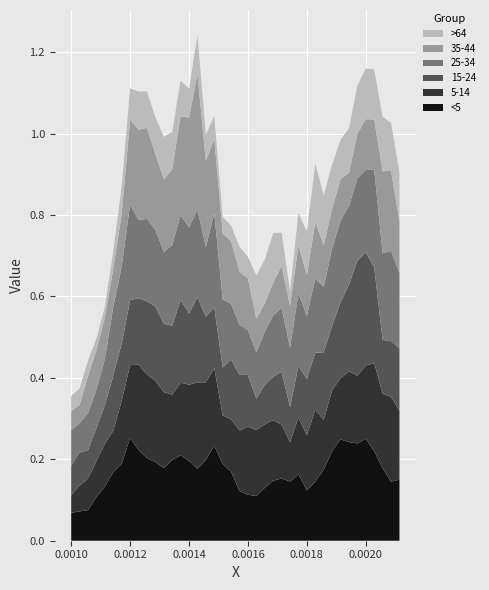

Reading left to right, extract all data points from this chart.

<5: 0.001=0.1	0.0010285714=0.1	0.0010571429=0.1	0.0010857143=0.1	0.001114286=0.1	0.001142857=0.2	0.001171429=0.2	0.0012=0.3	0.001228571=0.2	0.001257143=0.2	0.001285714=0.2	0.001314286=0.2	0.001342857=0.2	0.001371429=0.2	0.0014=0.2	0.001428571=0.2	0.001457143=0.2	0.001485714=0.2	0.001514286=0.2	0.001542857=0.2	0.001571429=0.1	0.0016=0.1	0.001628571=0.1	0.001657143=0.1	0.001685714=0.1	0.001714286=0.2	0.001742857=0.1	0.001771429=0.2	0.0018=0.1	0.001828571=0.1	0.001857143=0.2	0.001885714=0.2	0.001914286=0.2	0.001942857=0.2	0.001971429=0.2	0.002=0.3	0.00202857=0.2	0.00205714=0.2	0.00208571=0.1	0.00211429=0.1
5-14: 0.001=0.0	0.0010285714=0.1	0.0010571429=0.1	0.0010857143=0.1	0.001114286=0.1	0.001142857=0.1	0.001171429=0.2	0.0012=0.2	0.001228571=0.2	0.001257143=0.2	0.001285714=0.2	0.001314286=0.2	0.001342857=0.2	0.001371429=0.2	0.0014=0.2	0.001428571=0.2	0.001457143=0.2	0.001485714=0.2	0.001514286=0.1	0.001542857=0.1	0.001571429=0.1	0.0016=0.2	0.001628571=0.2	0.001657143=0.2	0.001685714=0.1	0.001714286=0.1	0.001742857=0.1	0.001771429=0.1	0.0018=0.1	0.001828571=0.2	0.001857143=0.1	0.001885714=0.1	0.001914286=0.2	0.001942857=0.2	0.001971429=0.2	0.002=0.2	0.00202857=0.2	0.00205714=0.2	0.00208571=0.2	0.00211429=0.2
15-24: 0.001=0.1	0.0010285714=0.1	0.0010571429=0.1	0.0010857143=0.1	0.001114286=0.1	0.001142857=0.1	0.001171429=0.1	0.0012=0.2	0.001228571=0.2	0.001257143=0.2	0.001285714=0.2	0.001314286=0.2	0.001342857=0.2	0.001371429=0.2	0.0014=0.2	0.001428571=0.2	0.001457143=0.2	0.001485714=0.1	0.001514286=0.1	0.001542857=0.1	0.001571429=0.1	0.0016=0.1	0.001628571=0.1	0.001657143=0.1	0.001685714=0.1	0.001714286=0.1	0.001742857=0.1	0.001771429=0.1	0.0018=0.1	0.001828571=0.1	0.001857143=0.2	0.001885714=0.2	0.001914286=0.2	0.001942857=0.2	0.001971429=0.3	0.002=0.3	0.00202857=0.2	0.00205714=0.1	0.00208571=0.1	0.00211429=0.2
25-34: 0.001=0.1	0.0010285714=0.1	0.0010571429=0.1	0.0010857143=0.1	0.001114286=0.1	0.001142857=0.2	0.001171429=0.2	0.0012=0.2	0.001228571=0.2	0.001257143=0.2	0.001285714=0.2	0.001314286=0.2	0.001342857=0.2	0.001371429=0.2	0.0014=0.2	0.001428571=0.2	0.001457143=0.2	0.001485714=0.2	0.001514286=0.2	0.001542857=0.1	0.001571429=0.1	0.0016=0.1	0.001628571=0.1	0.001657143=0.1	0.001685714=0.2	0.001714286=0.2	0.001742857=0.1	0.001771429=0.2	0.0018=0.2	0.001828571=0.2	0.001857143=0.2	0.001885714=0.2	0.001914286=0.2	0.001942857=0.2	0.001971429=0.2	0.002=0.2	0.00202857=0.2	0.00205714=0.2	0.00208571=0.2	0.00211429=0.2
35-44: 0.001=0.0	0.0010285714=0.0	0.0010571429=0.1	0.0010857143=0.1	0.001114286=0.1	0.001142857=0.1	0.001171429=0.1	0.0012=0.2	0.001228571=0.2	0.001257143=0.2	0.001285714=0.2	0.001314286=0.2	0.001342857=0.2	0.001371429=0.2	0.0014=0.3	0.001428571=0.3	0.001457143=0.2	0.001485714=0.2	0.001514286=0.2	0.001542857=0.2	0.001571429=0.1	0.0016=0.1	0.001628571=0.1	0.001657143=0.1	0.001685714=0.1	0.001714286=0.1	0.001742857=0.1	0.001771429=0.1	0.0018=0.1	0.001828571=0.1	0.001857143=0.1	0.001885714=0.1	0.001914286=0.1	0.001942857=0.1	0.001971429=0.1	0.002=0.1	0.00202857=0.1	0.00205714=0.2	0.00208571=0.2	0.00211429=0.1
>64: 0.001=0.0	0.0010285714=0.0	0.0010571429=0.0	0.0010857143=0.0	0.001114286=0.0	0.001142857=0.0	0.001171429=0.1	0.0012=0.1	0.001228571=0.1	0.001257143=0.1	0.001285714=0.1	0.001314286=0.1	0.001342857=0.1	0.001371429=0.1	0.0014=0.1	0.001428571=0.1	0.001457143=0.1	0.001485714=0.1	0.001514286=0.0	0.001542857=0.0	0.001571429=0.1	0.0016=0.1	0.001628571=0.1	0.001657143=0.1	0.001685714=0.1	0.001714286=0.1	0.001742857=0.0	0.001771429=0.1	0.0018=0.1	0.001828571=0.1	0.001857143=0.1	0.001885714=0.1	0.001914286=0.1	0.001942857=0.1	0.001971429=0.1	0.002=0.1	0.00202857=0.1	0.00205714=0.1	0.00208571=0.1	0.00211429=0.1